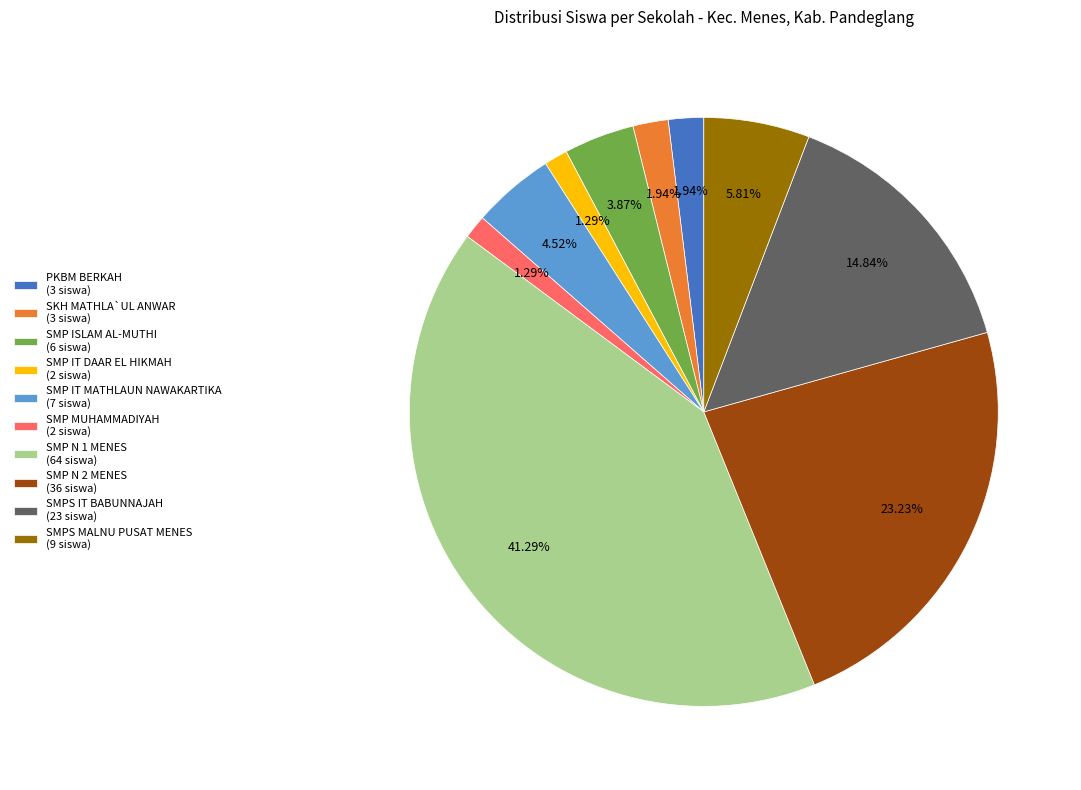

To the nearest percent, what is the difference between the SMP MUHAMMADIYAH and SKH MATHLA`UL ANWAR slice percentages?

1%